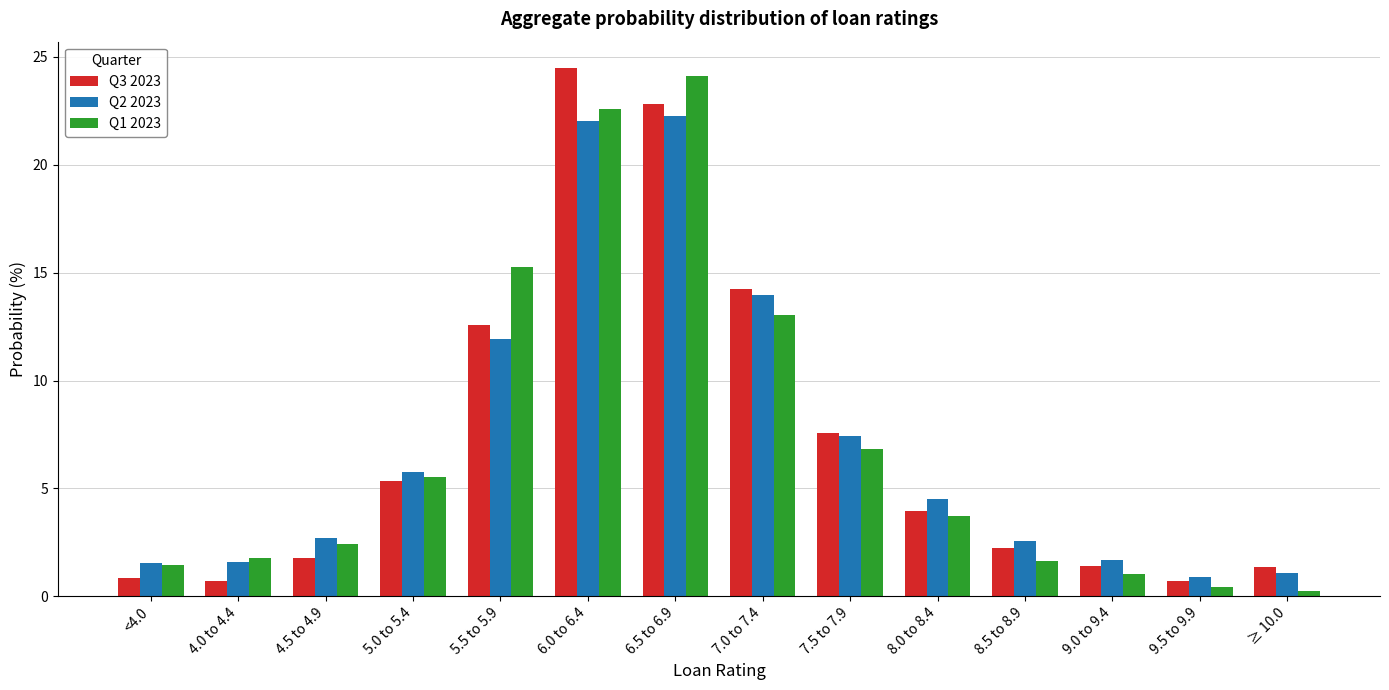

Is it true that Q1 2023 equals 2.4 at 4.5 to 4.9?

True